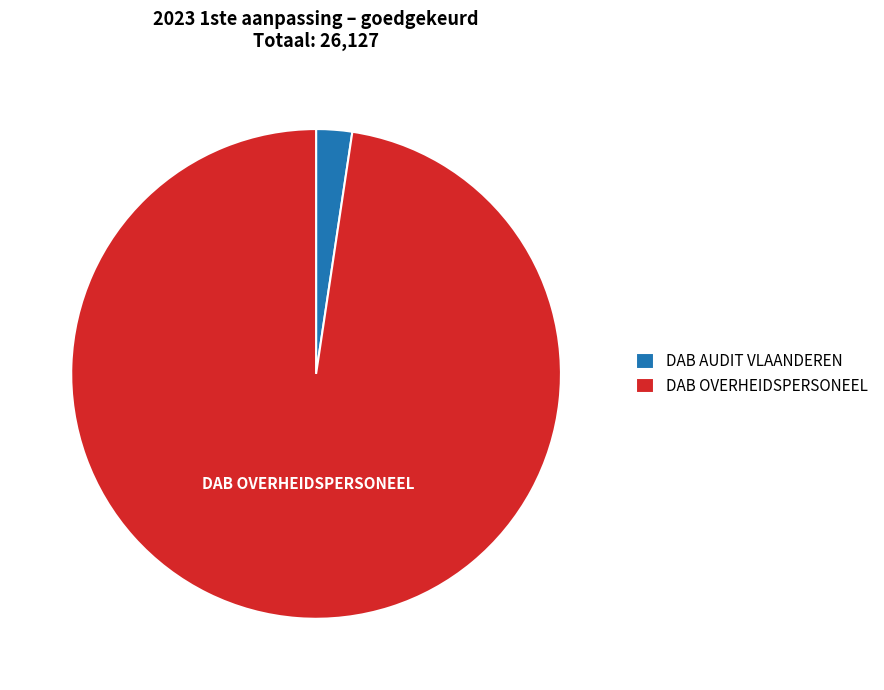

Rank the categories by value from lowest to highest.

DAB AUDIT VLAANDEREN, DAB OVERHEIDSPERSONEEL